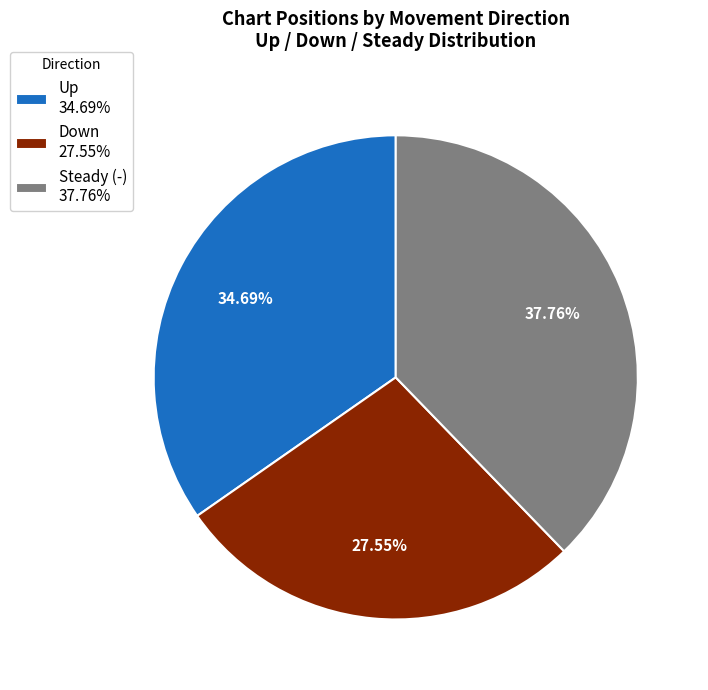

Rank the categories by value from lowest to highest.

Down 27.55%, Up 34.69%, Steady (-) 37.76%